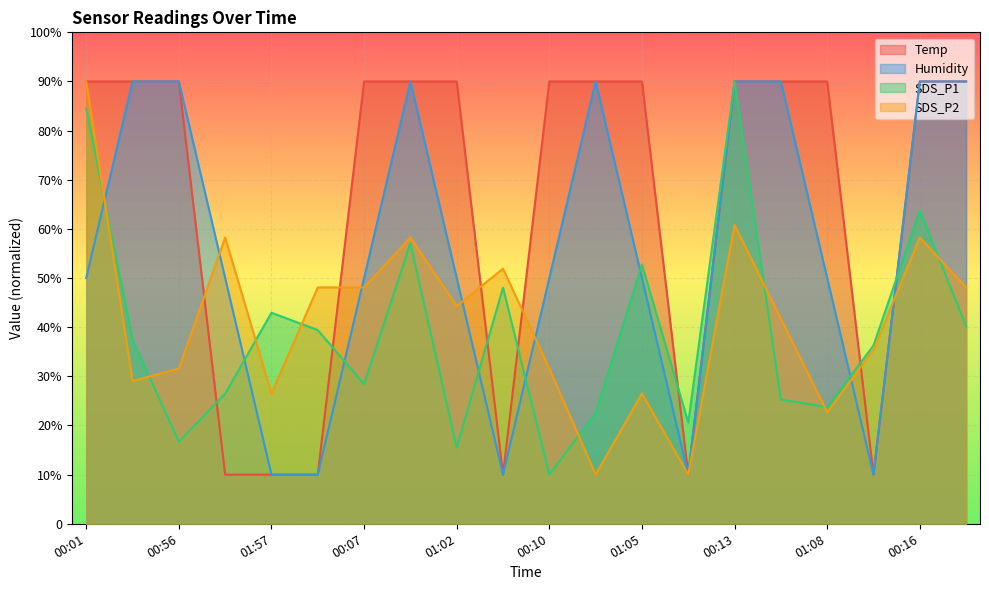

Rank the series by their maximum value, from lowest to highest.

Temp, Humidity, SDS_P1, SDS_P2